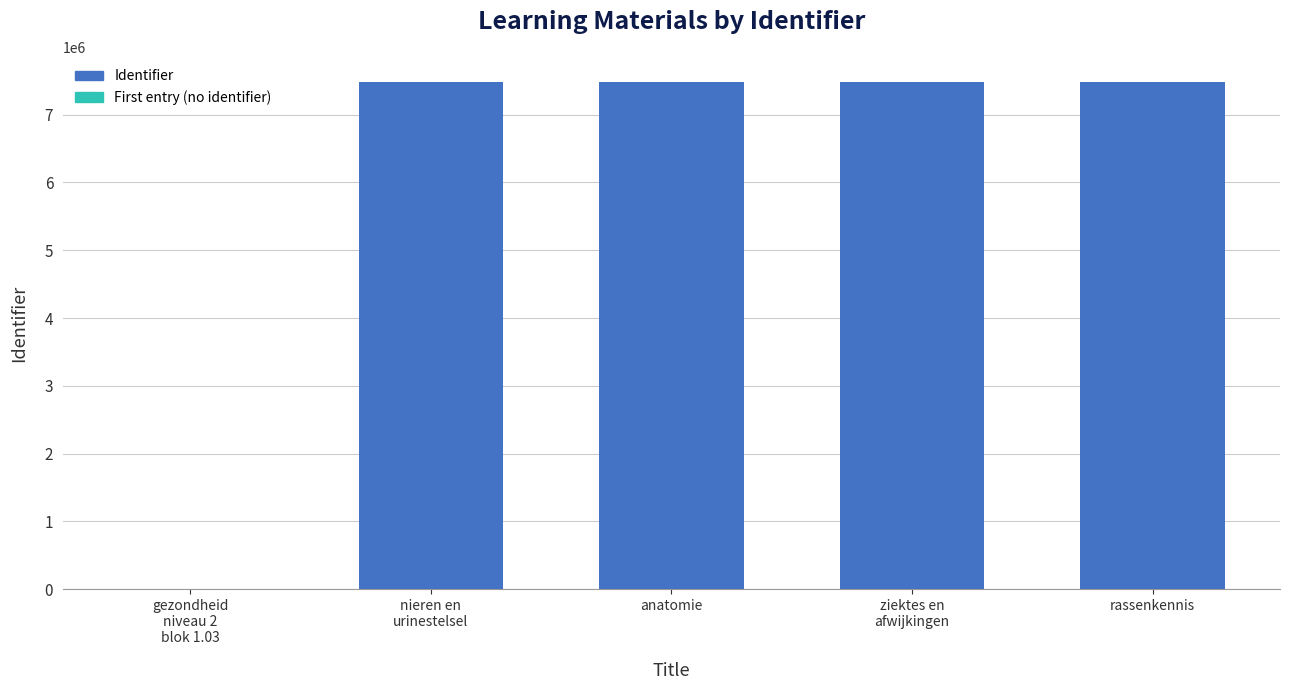

What is the average value?

5983872